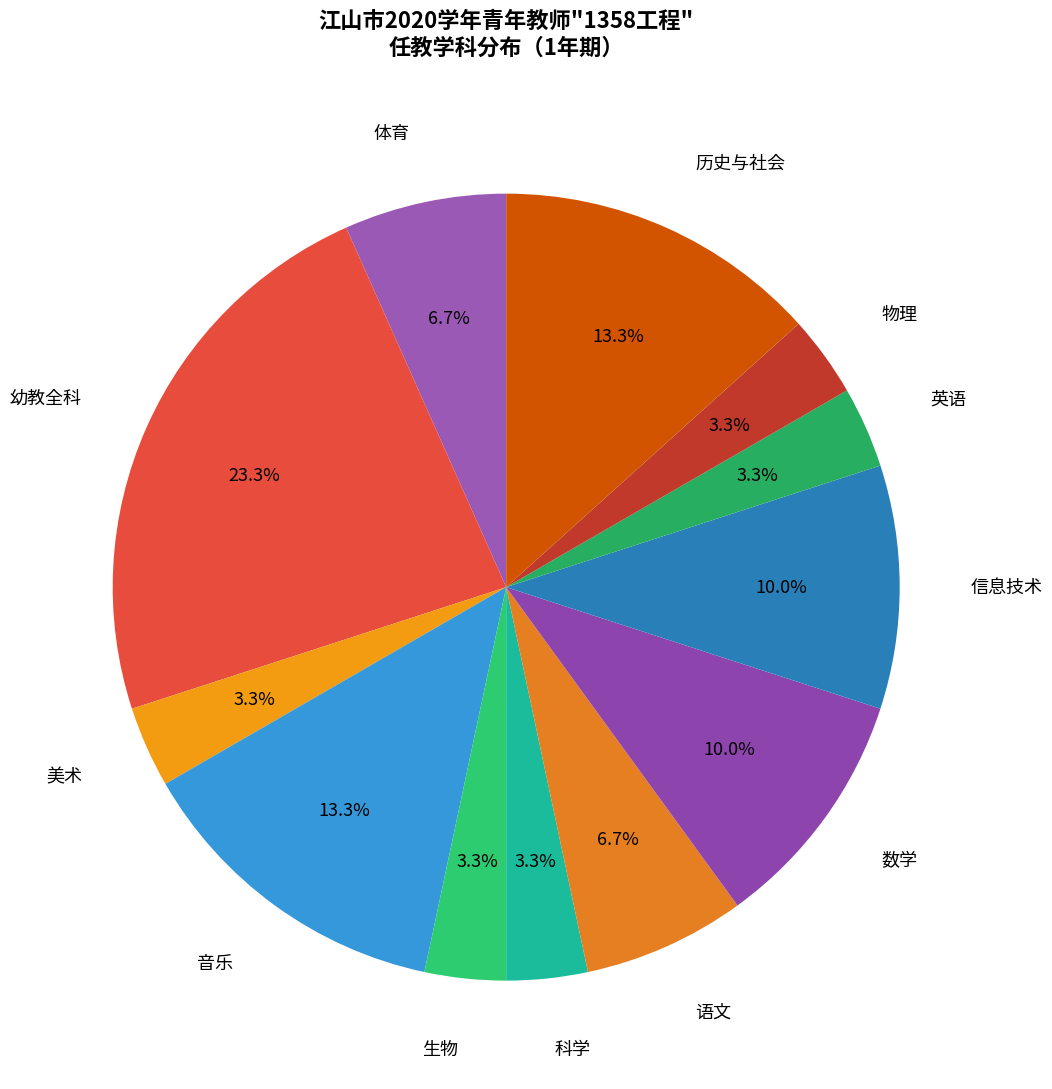

Is it true that 体育 is 7% of the pie?

True